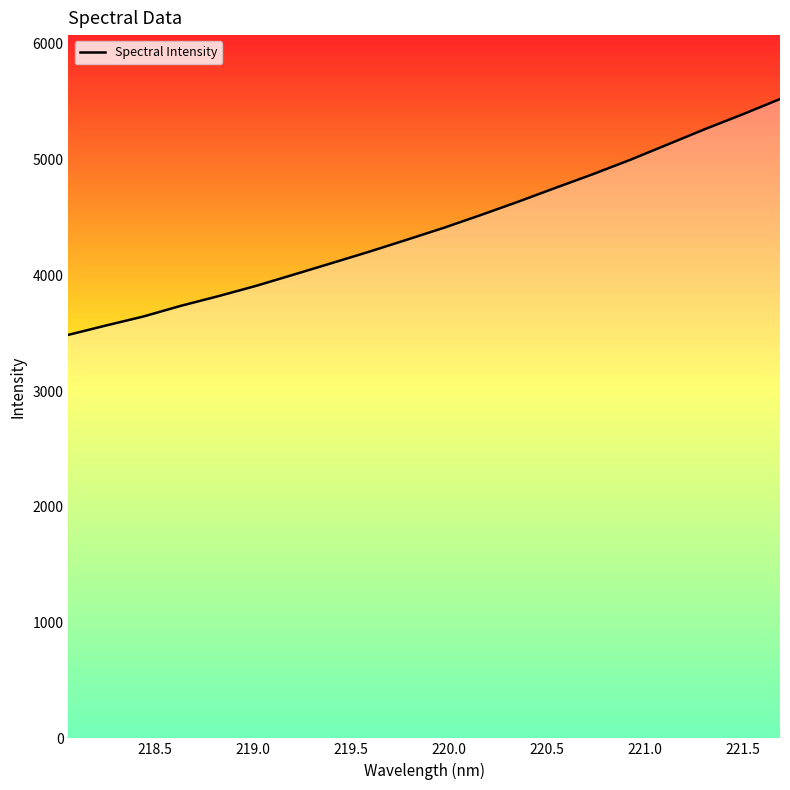

What is the greatest value displayed?

5524.2